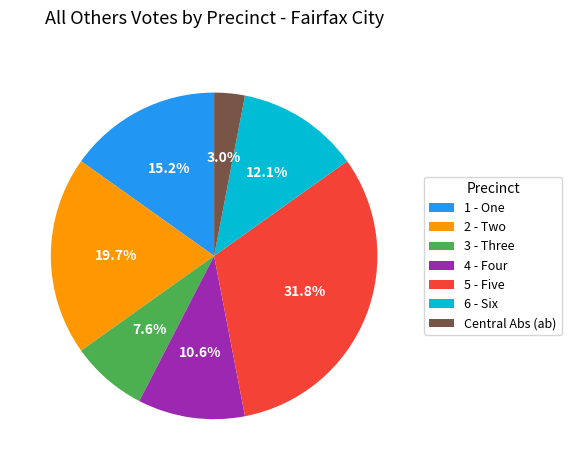

True or false: Central Abs (ab) accounts for 11% of the total.

False